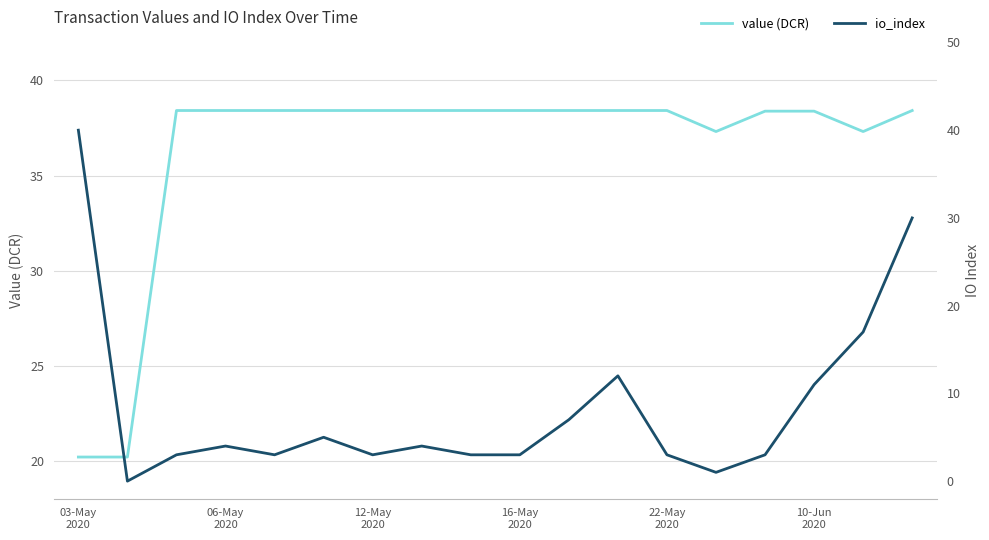

Between 8 and 22-May
2020, which is larger?

22-May
2020